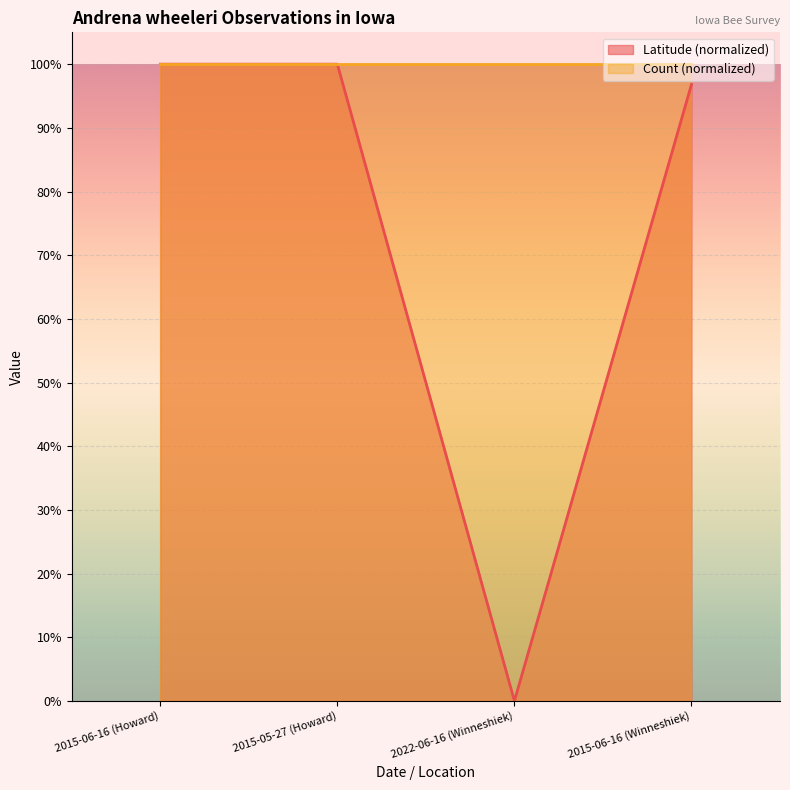

What is the approximate value at 2015-06-16 (Howard)?

1.0